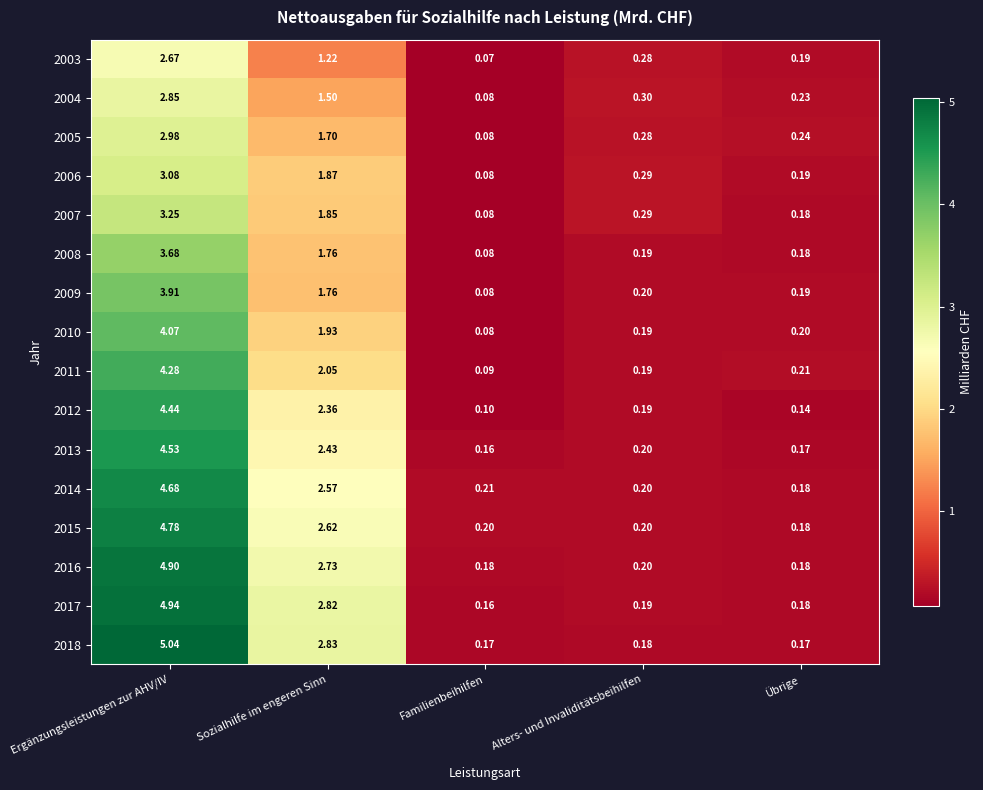

At which category does the chart reach its minimum across all series?

Familienbeihilfen